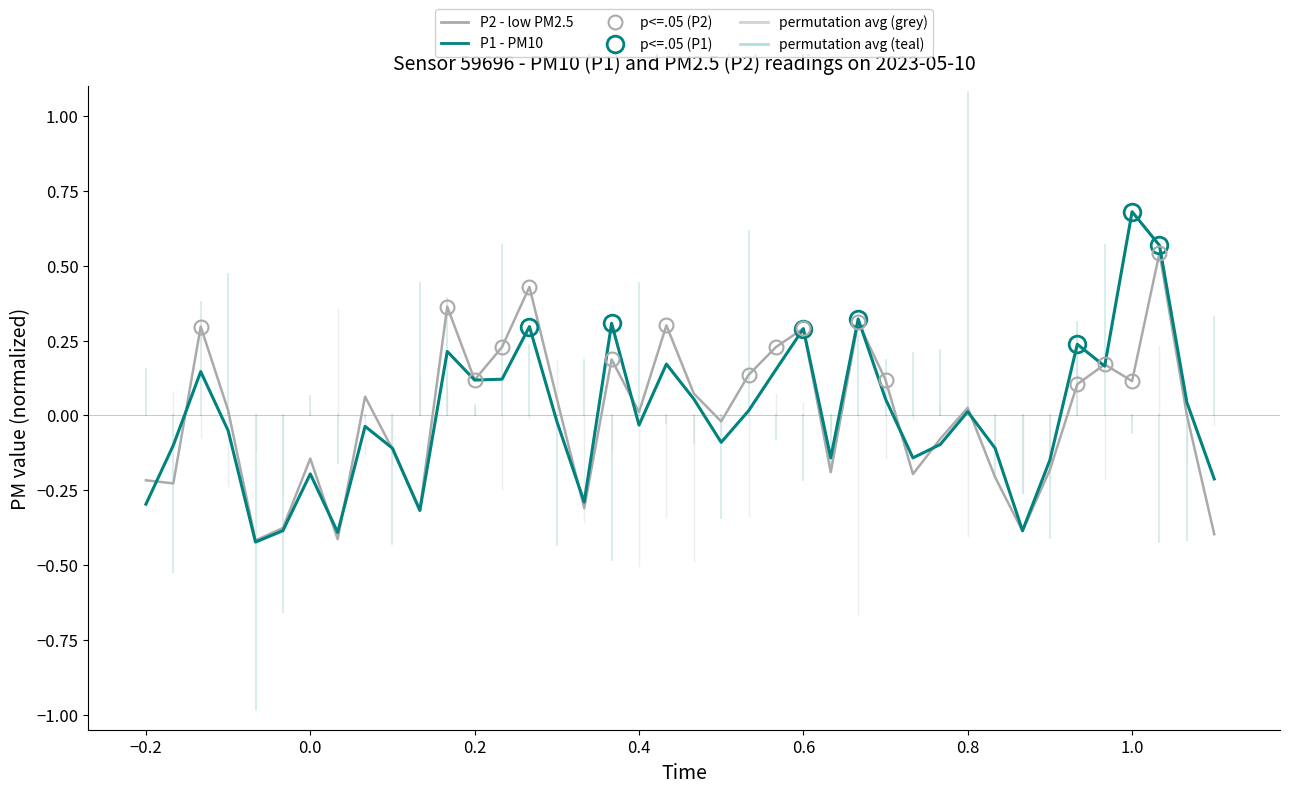

What is the greatest value displayed?

0.7